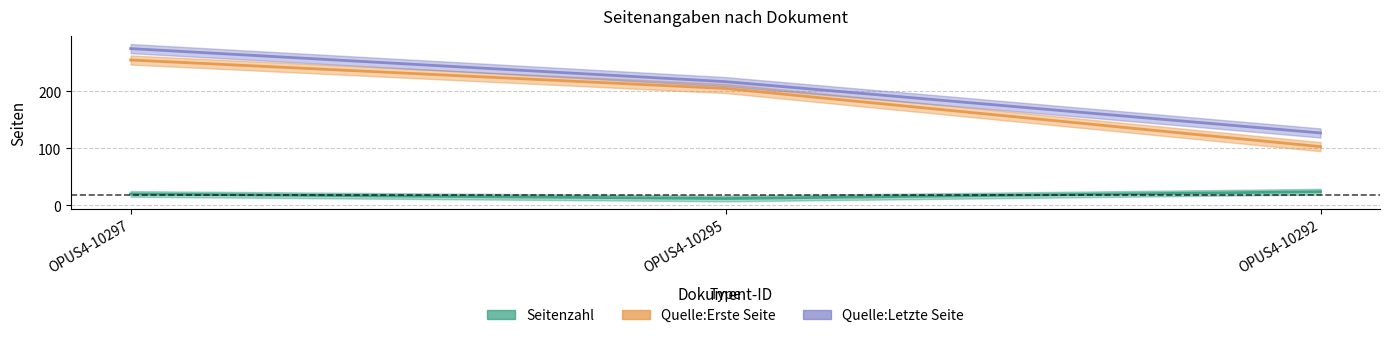

Reading left to right, what are all the values shown in this chart?

Seitenzahl: 20	12	24
Quelle:Erste Seite: 255	205	103
Quelle:Letzte Seite: 275	217	127